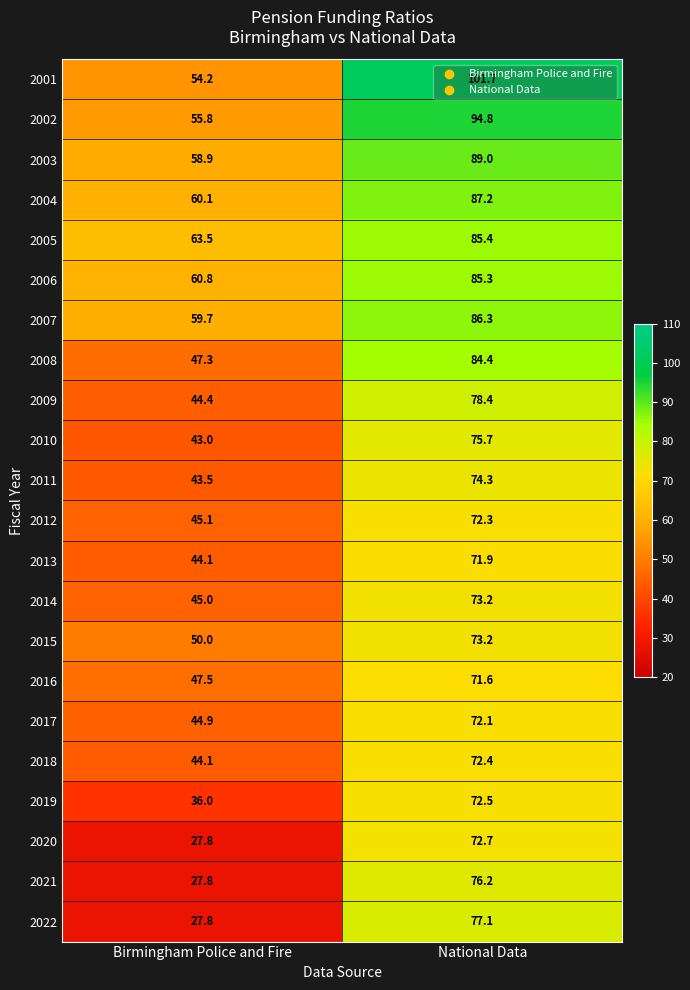

What is the spread (max minus min) of values at Birmingham Police and Fire?

35.7